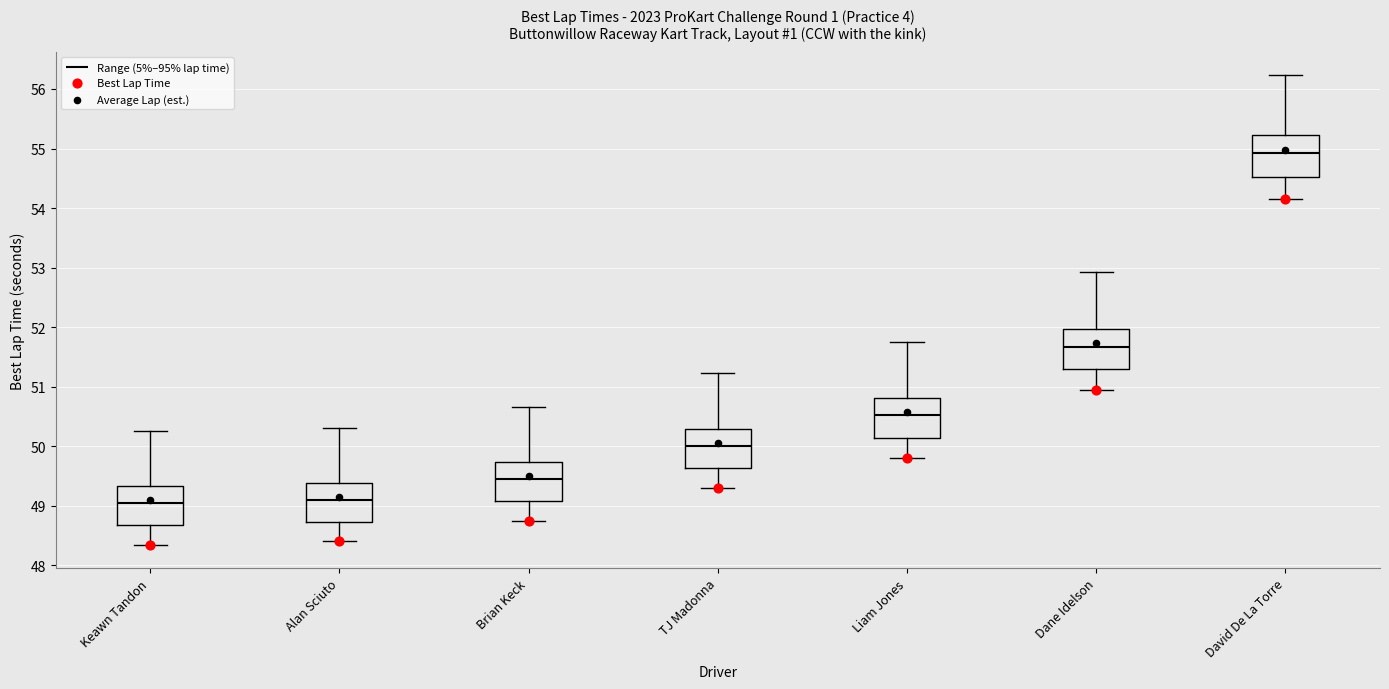

Which box's median line is the highest?

David De La Torre